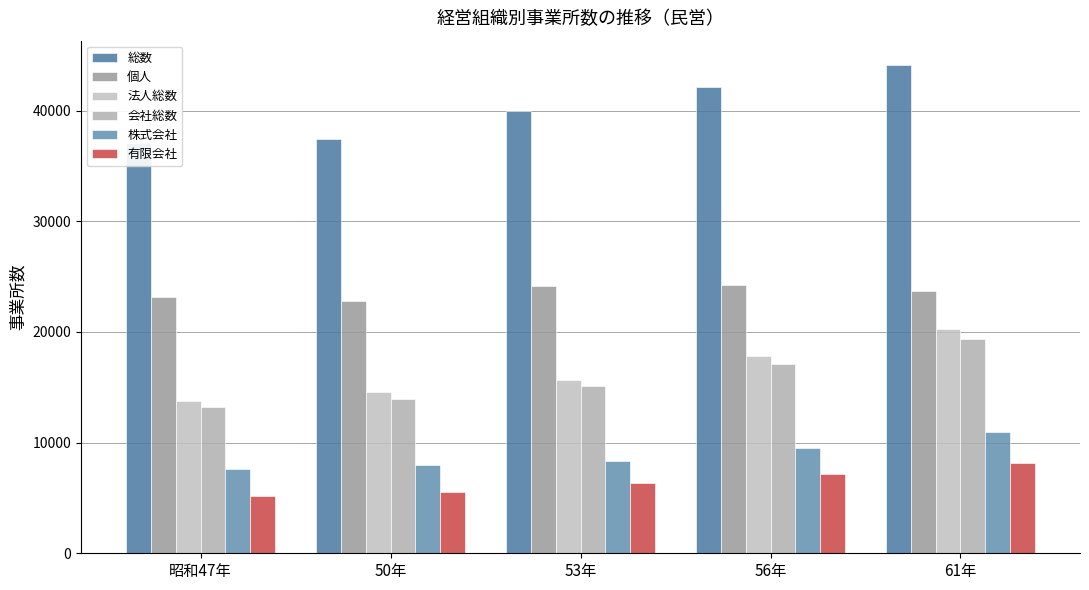

What is the label of the 1st bar from the right?

61年